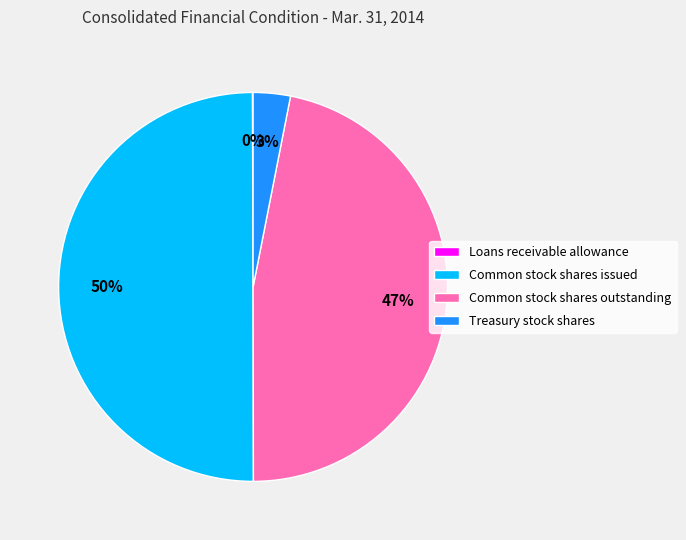

Which category has the biggest portion of the pie?

Common stock shares issued